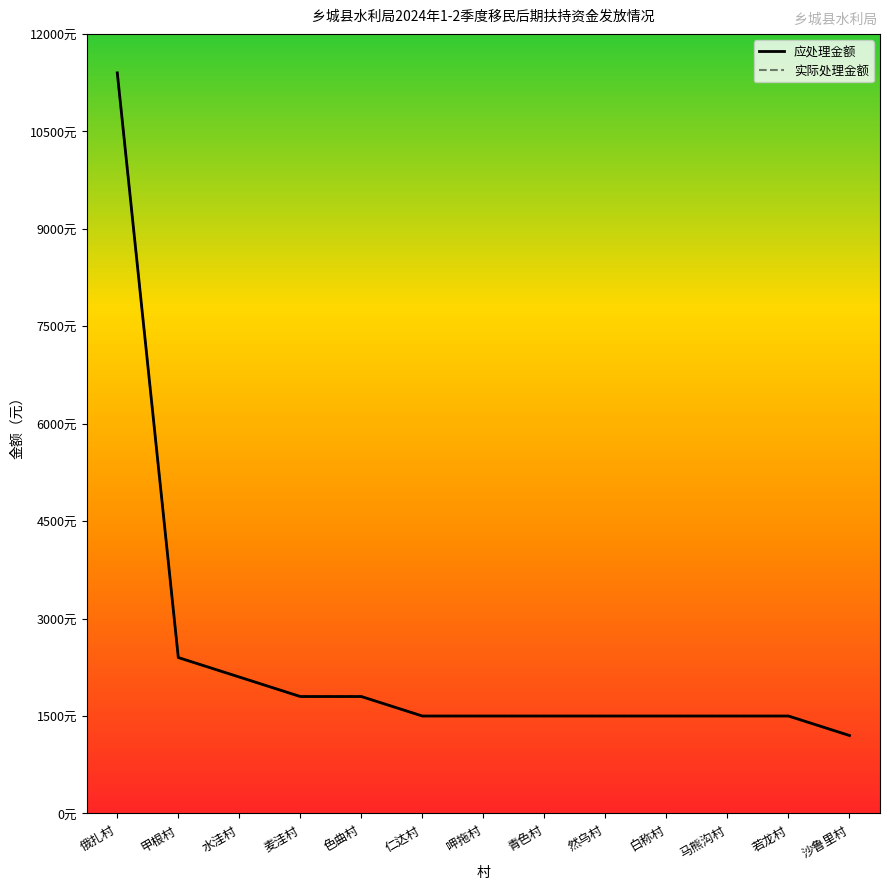

What is the total value across all series at 沙鲁里村?

2400